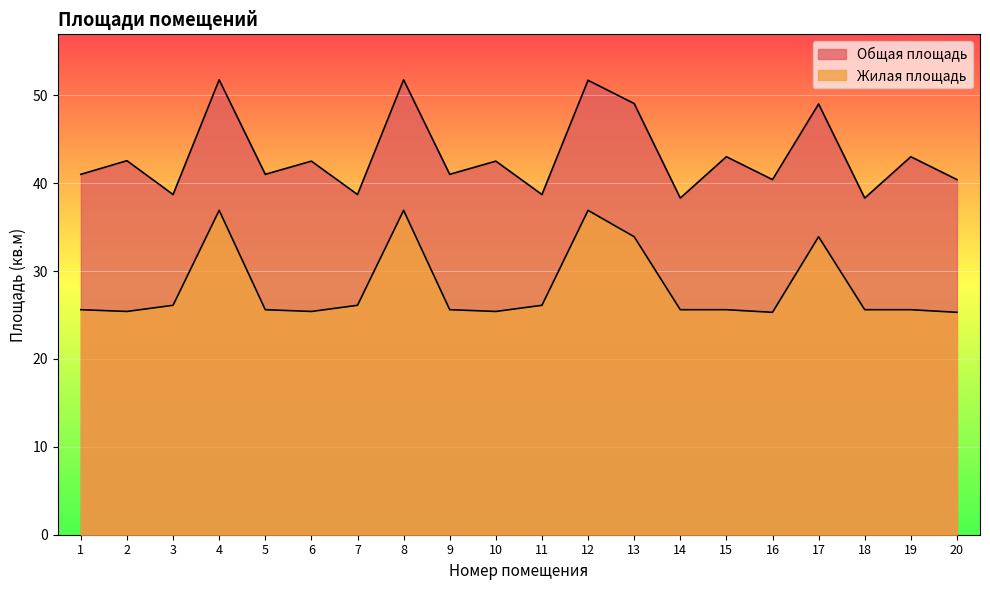

Is it true that Жилая площадь equals 25.6 at 15?

True